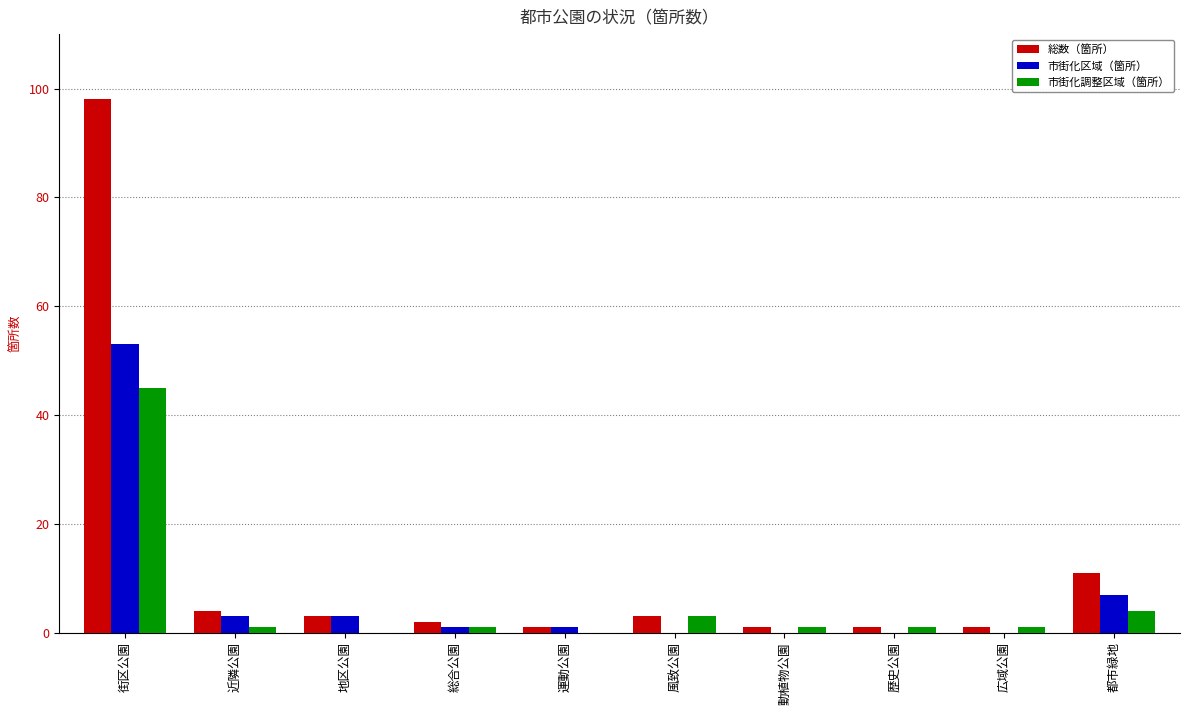

What is the greatest value displayed?

98